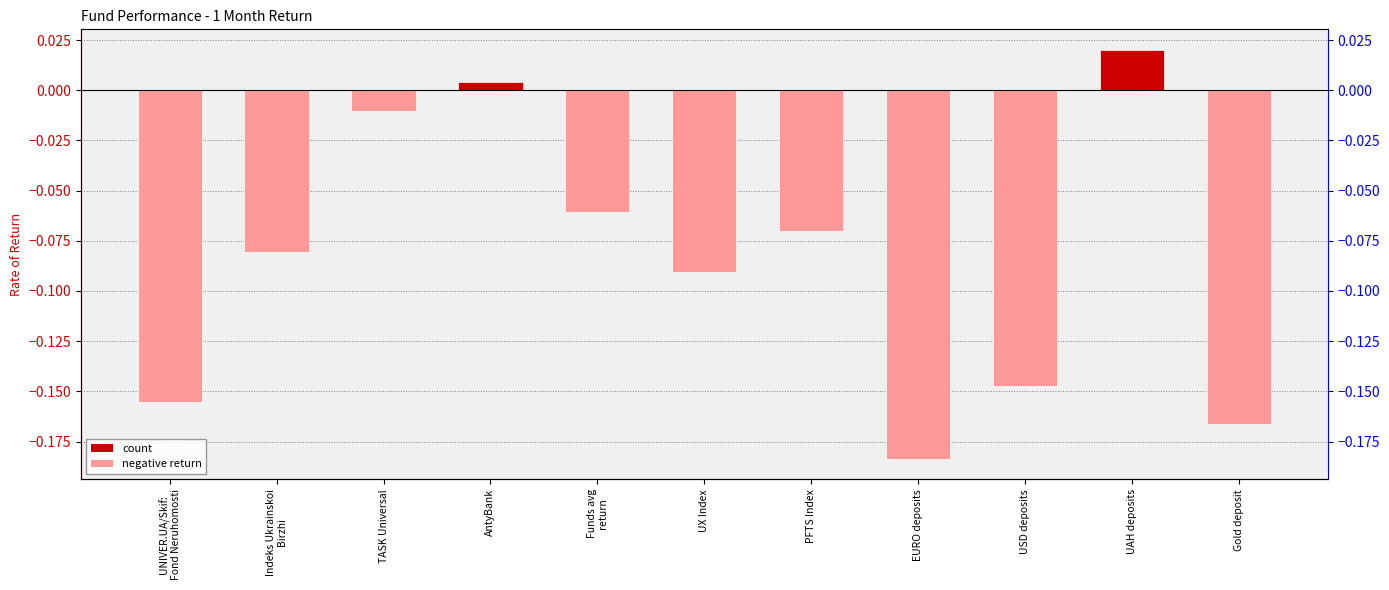

Which category has the highest value across all series?

UAH deposits